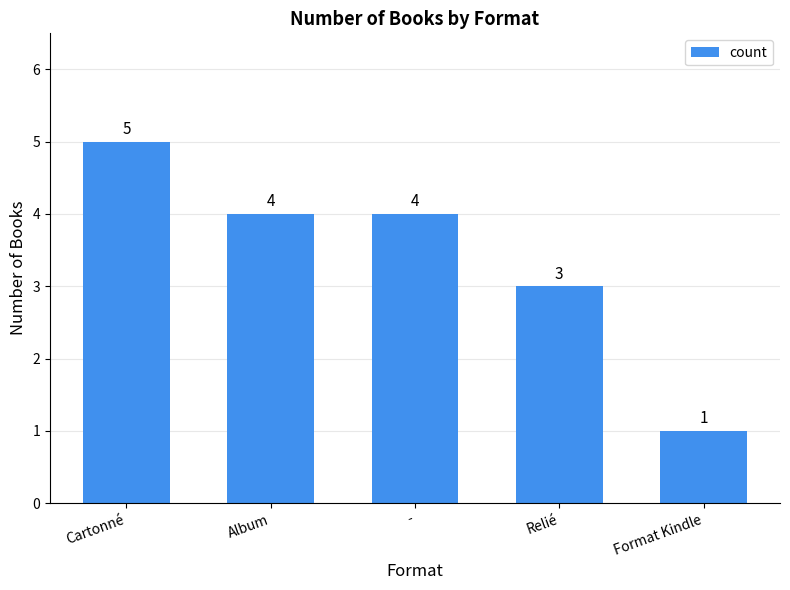

How many data points are less than 4?

2